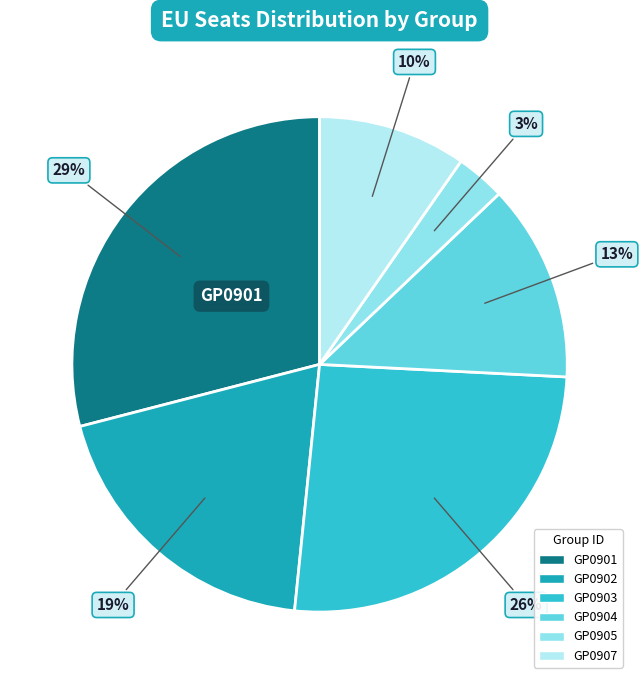

How many segments does this pie chart have?

6